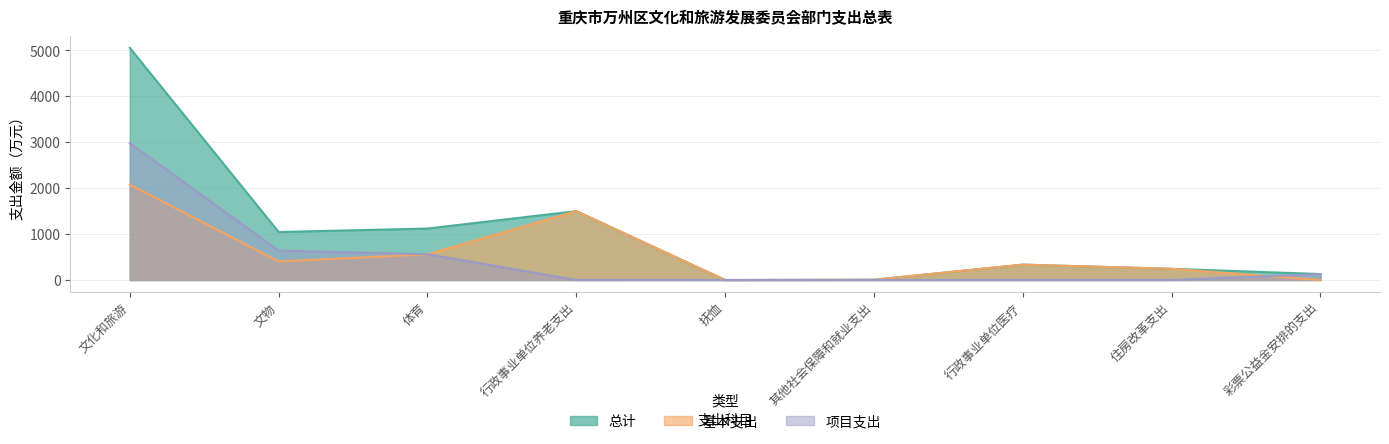

What is the maximum value shown in the chart?

5055.5